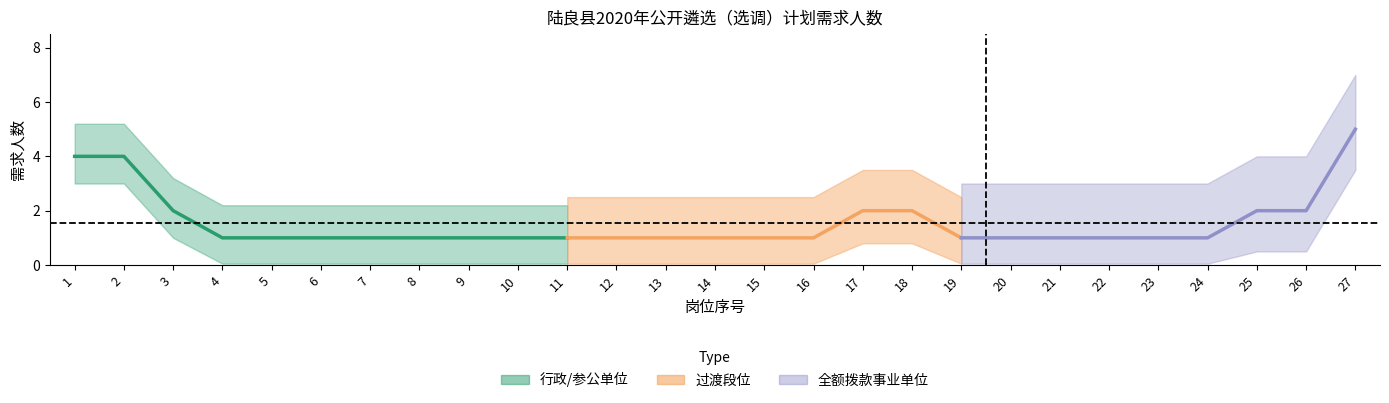

What is the minimum value shown in the chart?

1